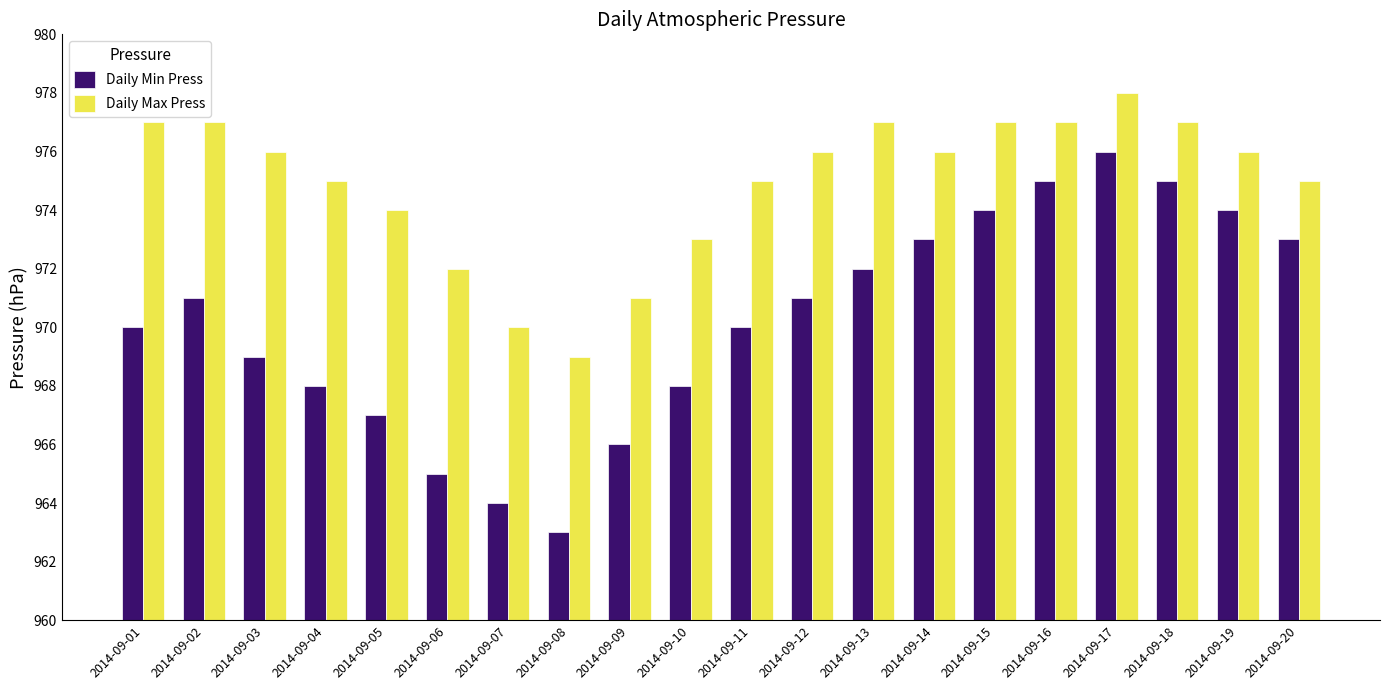

Read the Daily Min Press value at 2014-09-08, to the nearest 10.

960